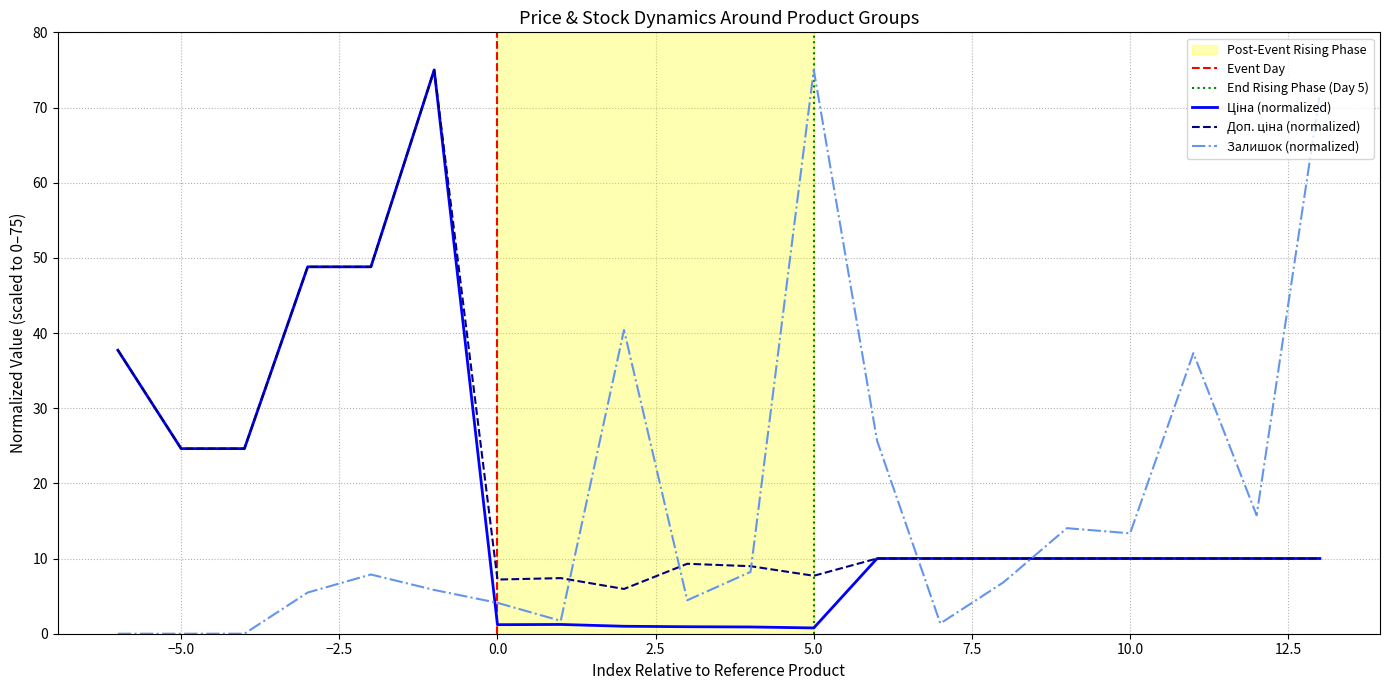

What is the difference between the second highest and second lowest values in the Залишок series?

71.9